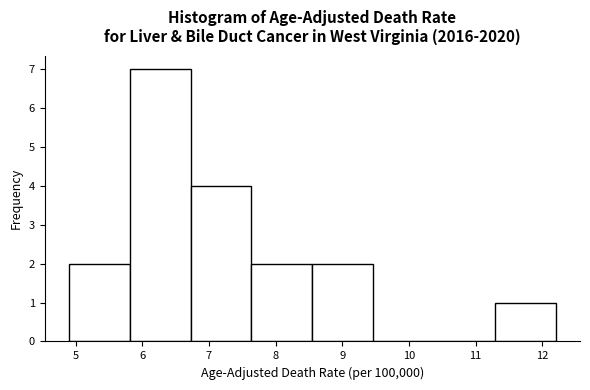

Reading left to right, list every bar in this chart as the range it spans on the x-axis followed by its height. Neither the bar edges nor the heights are printed on the chart, so give them approximately, as read against the axes.

4.9 to 5.8: 2
5.8 to 6.7: 7
6.7 to 7.6: 4
7.6 to 8.6: 2
8.6 to 9.5: 2
9.5 to 10.4: 0
10.4 to 11.3: 0
11.3 to 12.2: 1